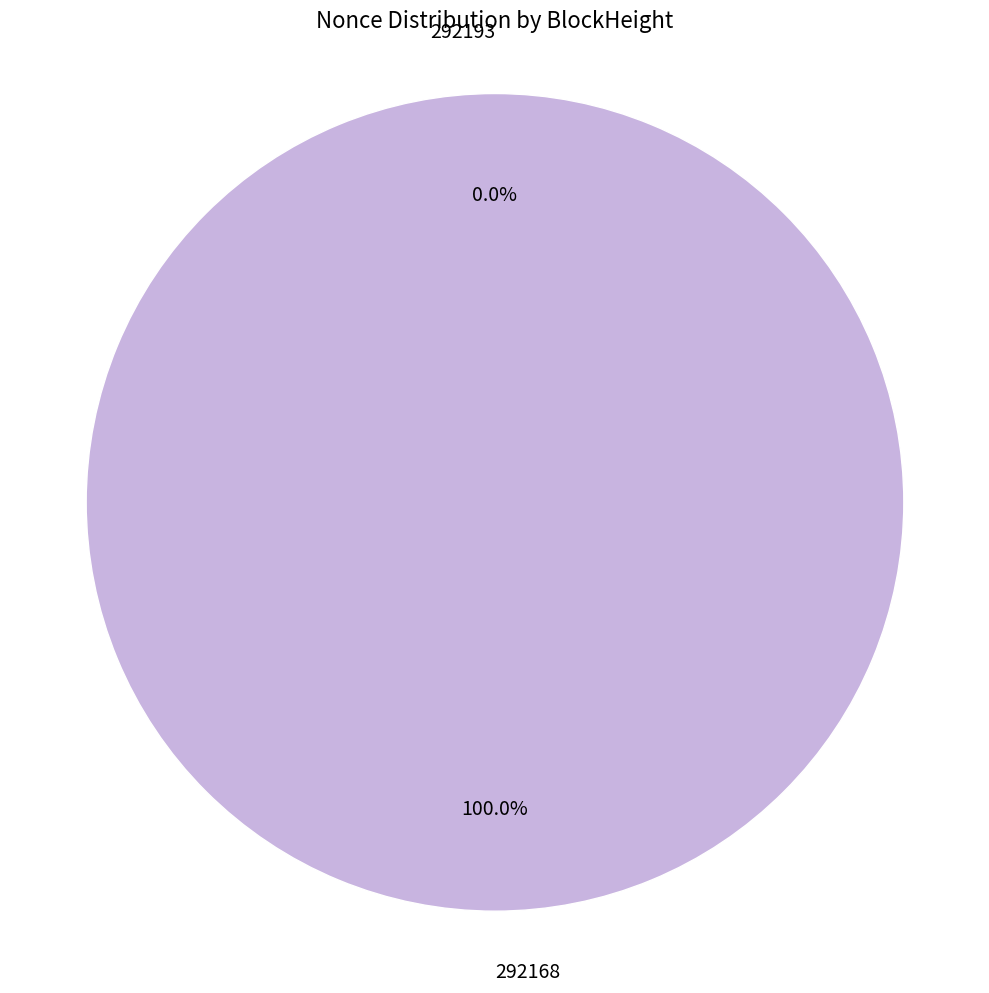

Which slice is the smallest?

292193